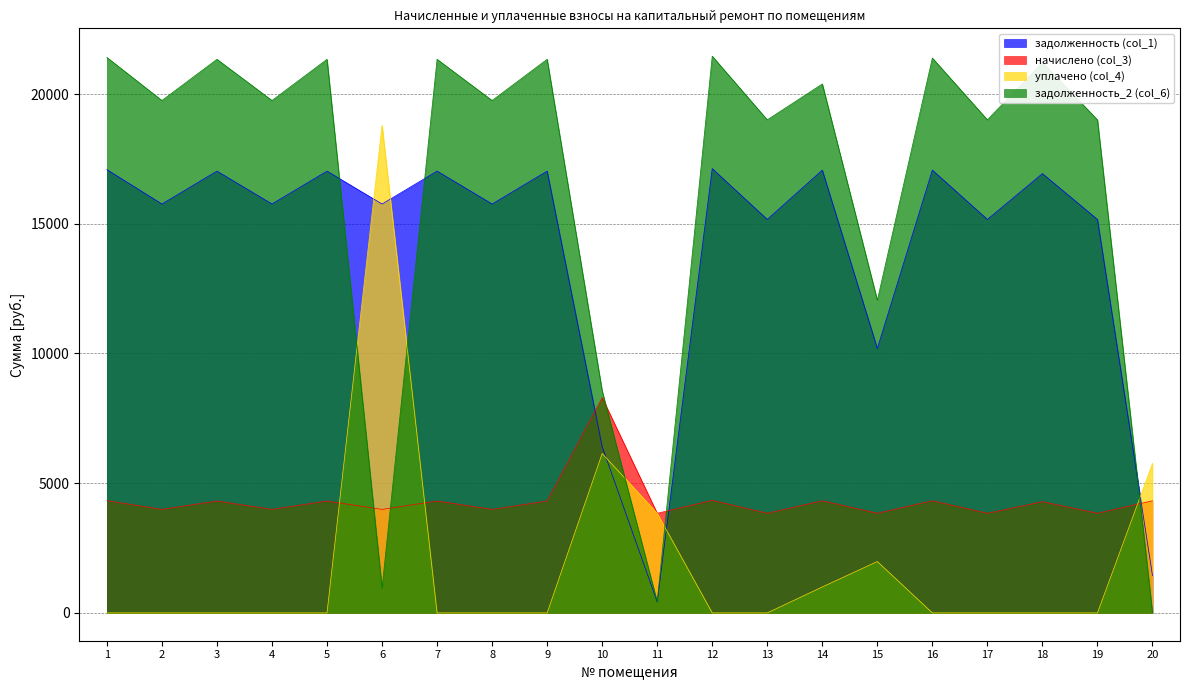

At 12, list the series in order from largest to smallest.

задолженность_2 (col_6), задолженность (col_1), начислено (col_3), уплачено (col_4)